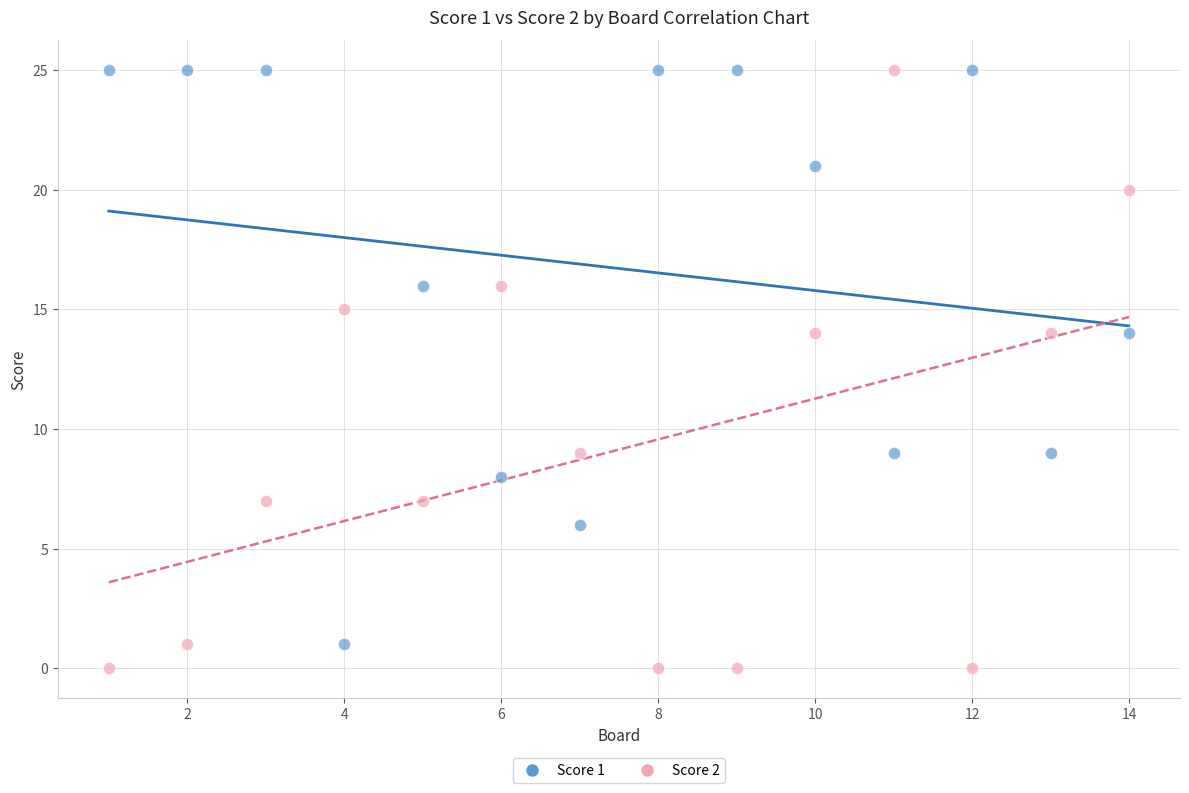

What is the X range (max minus min) for the scatter plot?

13